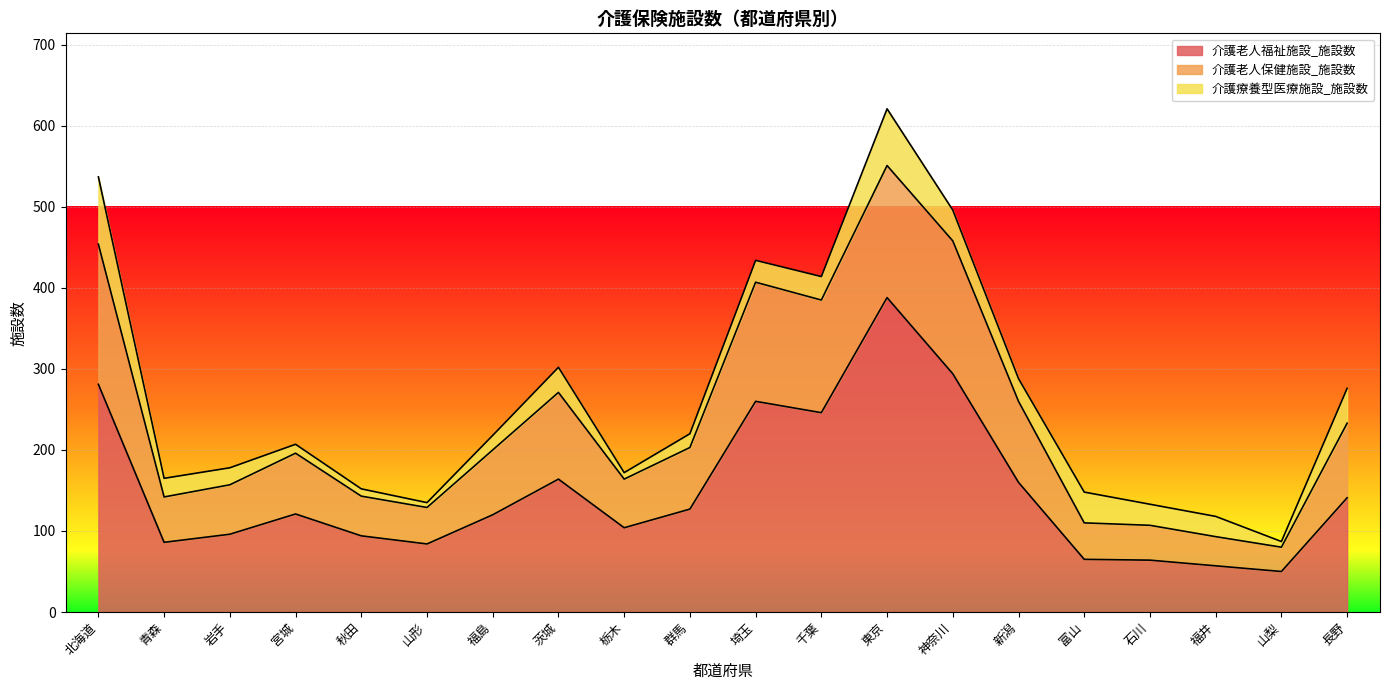

At which label does 介護老人福祉施設_施設数 first exceed 121?

北海道